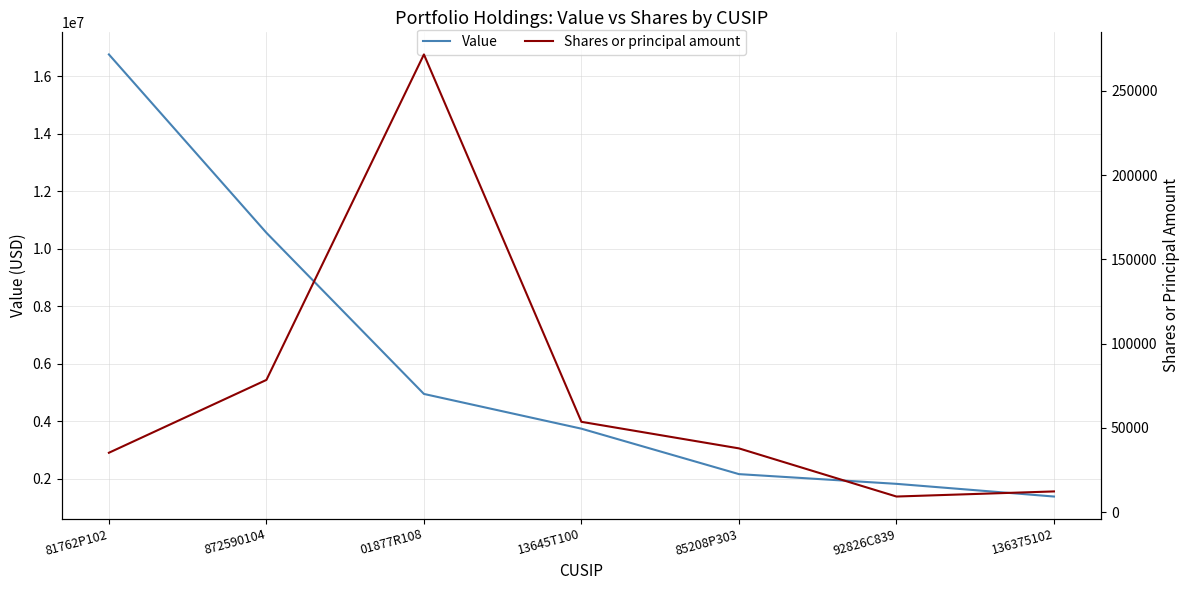

Does the chart display data point markers on the line(s)?

No